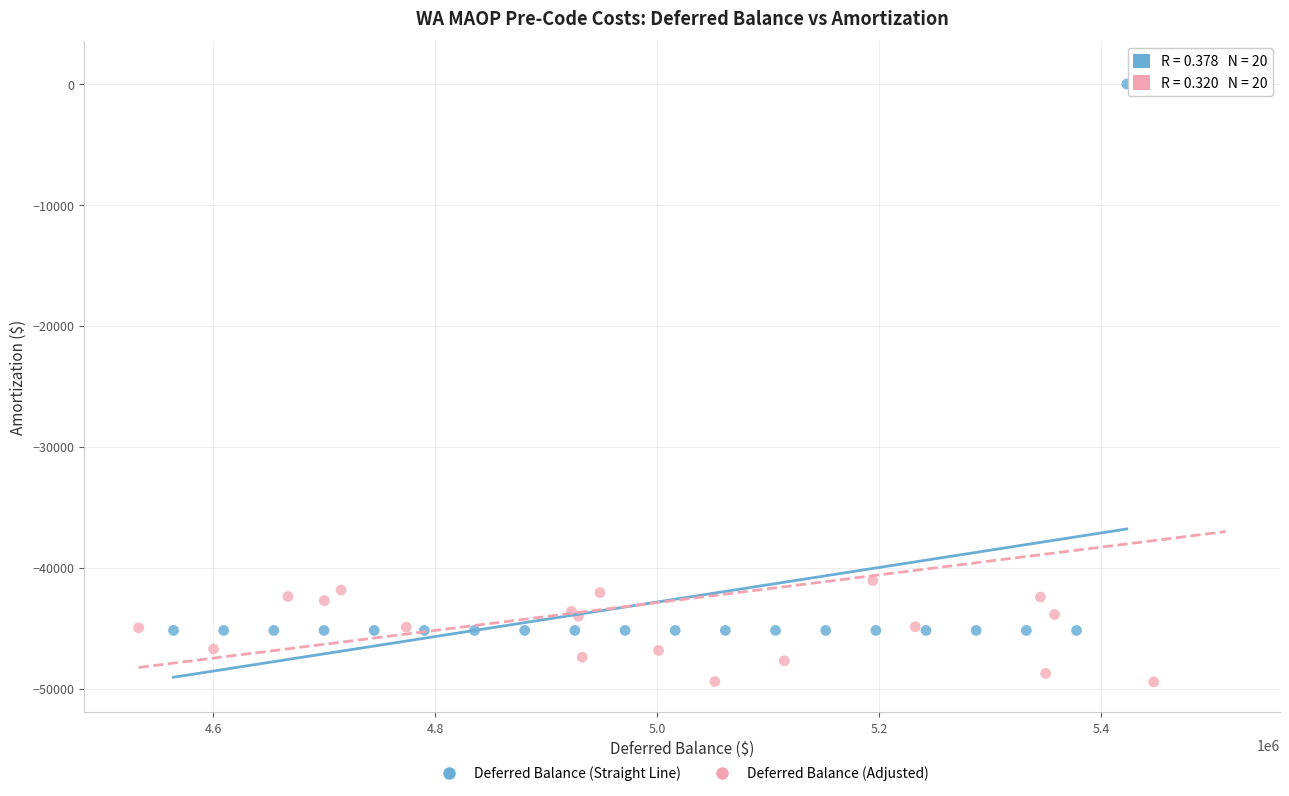

Which series has the largest Y range (max minus min)?

Deferred Balance (Adjusted)